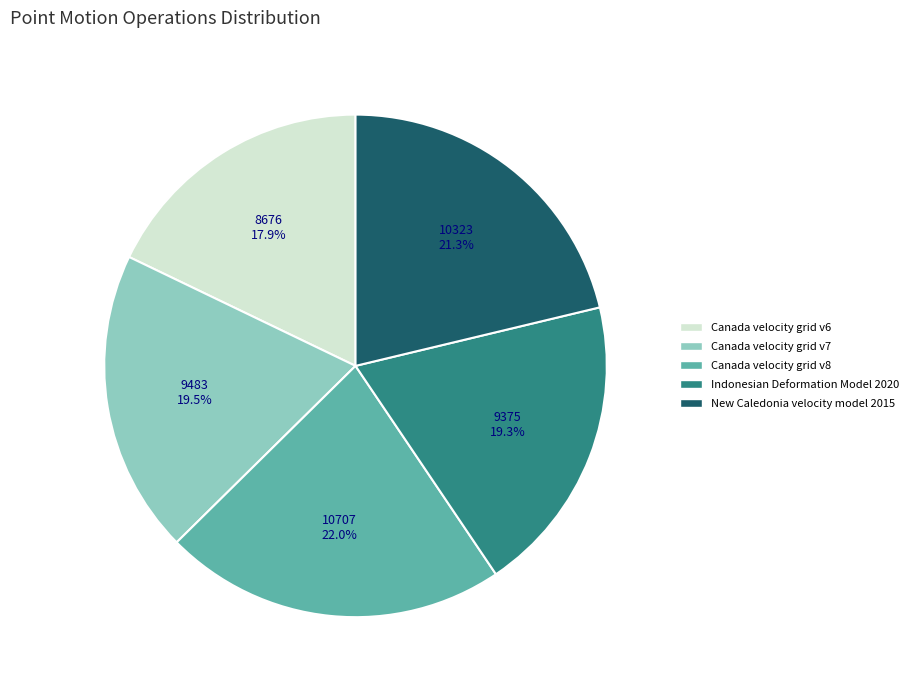

What percentage is the Canada velocity grid v8 slice, to the nearest percent?

22%